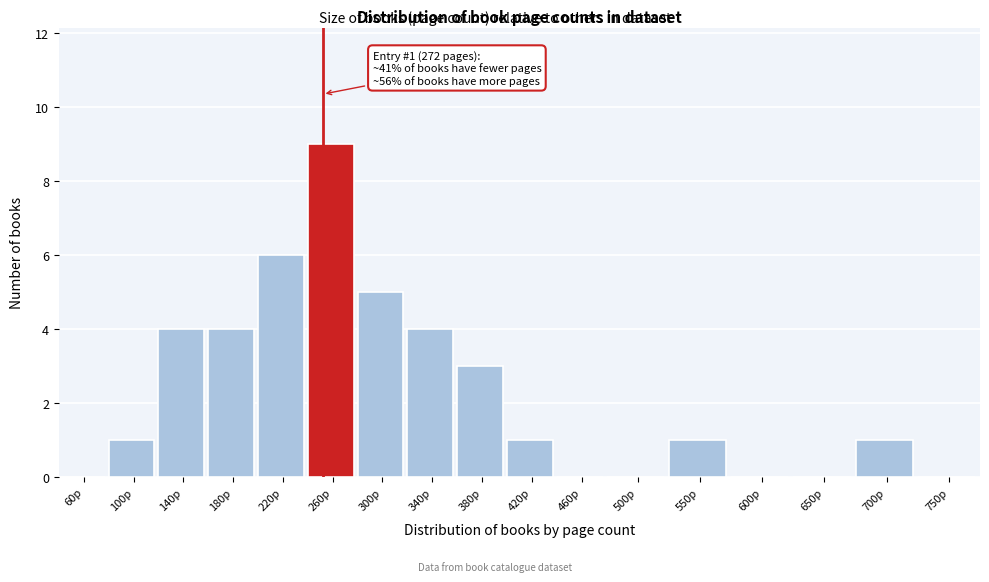

Reading left to right, what are all the values shown in this chart?

60p=0	100p=1	140p=4	180p=4	220p=6	260p=9	300p=5	340p=4	380p=3	420p=1	460p=0	500p=0	550p=1	600p=0	650p=0	700p=1	750p=0